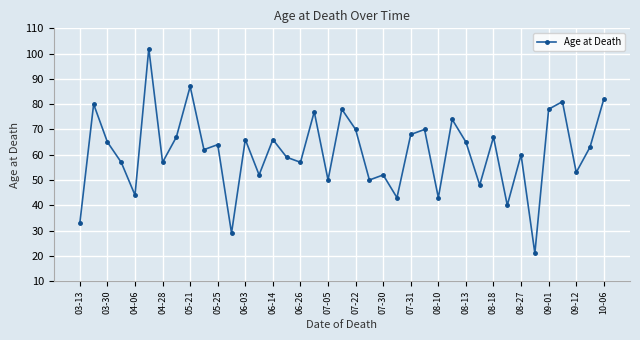

Reading left to right, list all the values displayed in this chart.

33	80	65	57	44	102	57	67	87	62	64	29	66	52	66	59	57	77	50	78	70	50	52	43	68	70	43	74	65	48	67	40	60	21	78	81	53	63	82